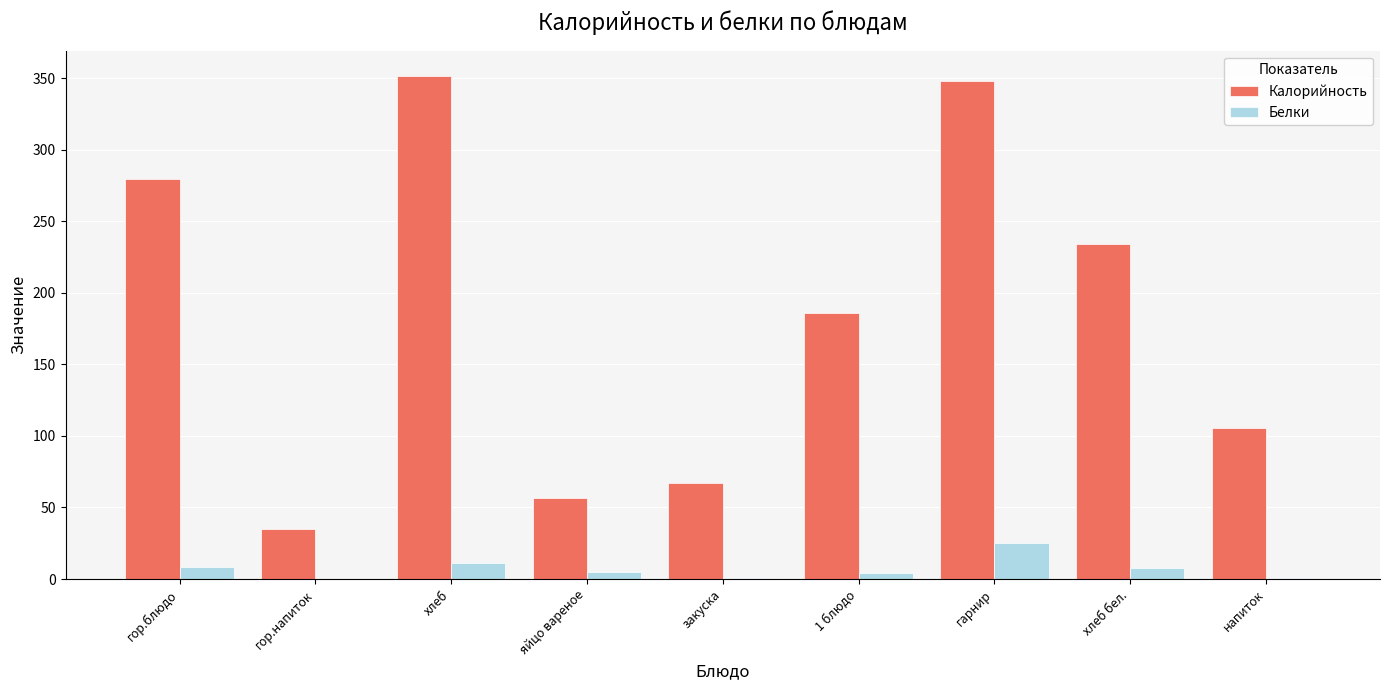

How many data points in Белки are above 4?

6